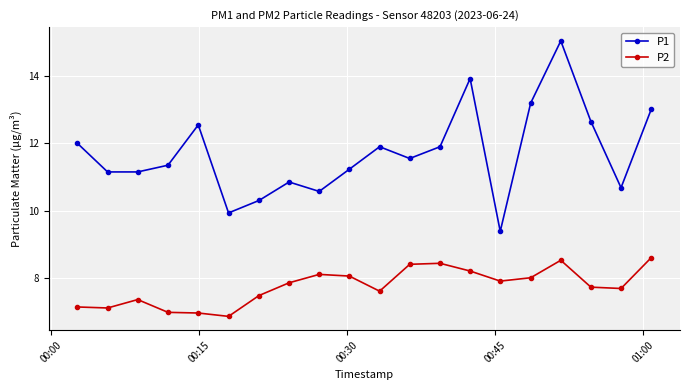

What is the difference between the second highest and second lowest values in the P2 series?

1.6